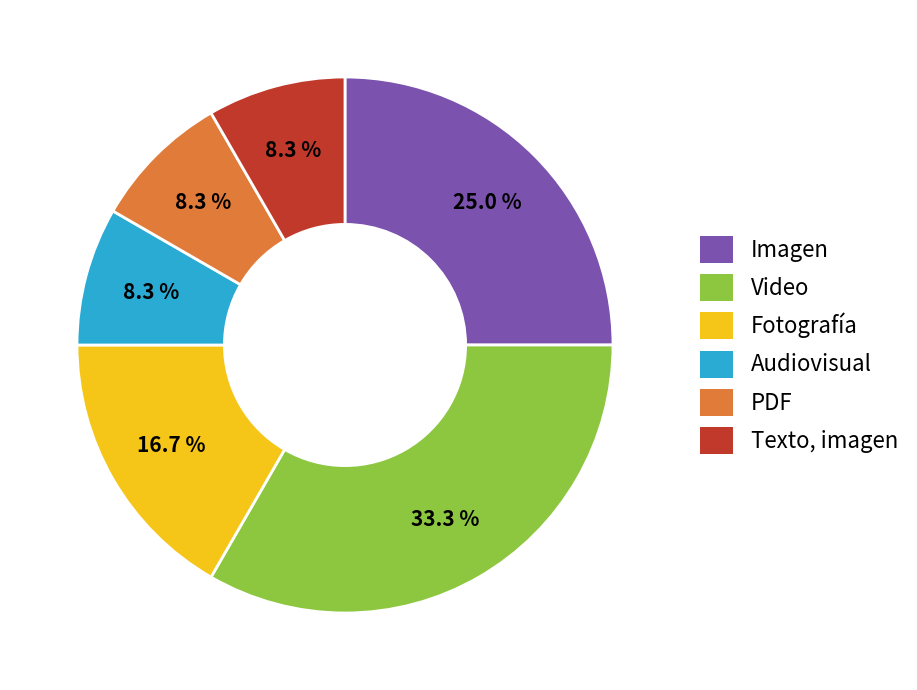

The Audiovisual slice represents 20% of the pie. True or false?

False